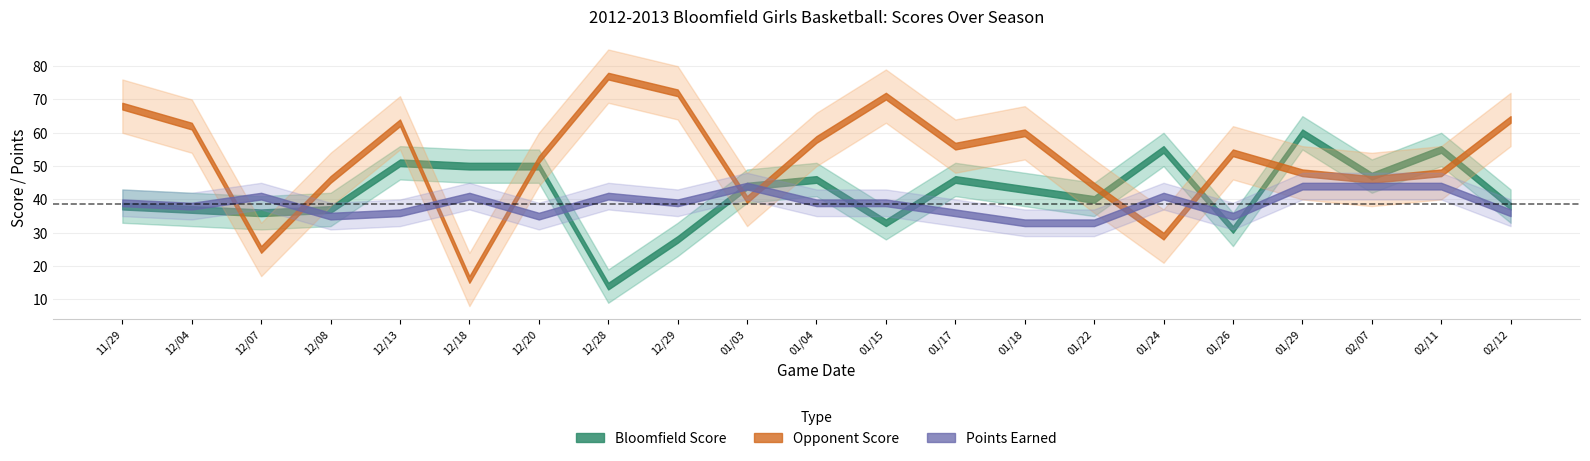

At which label does Points Earned first exceed 39?

12/07